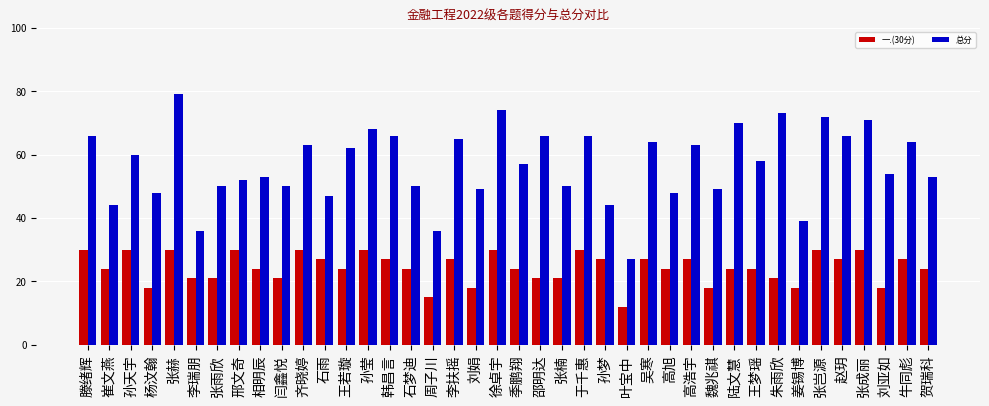

The 总分 series shows 19 at 张楠. True or false?

False